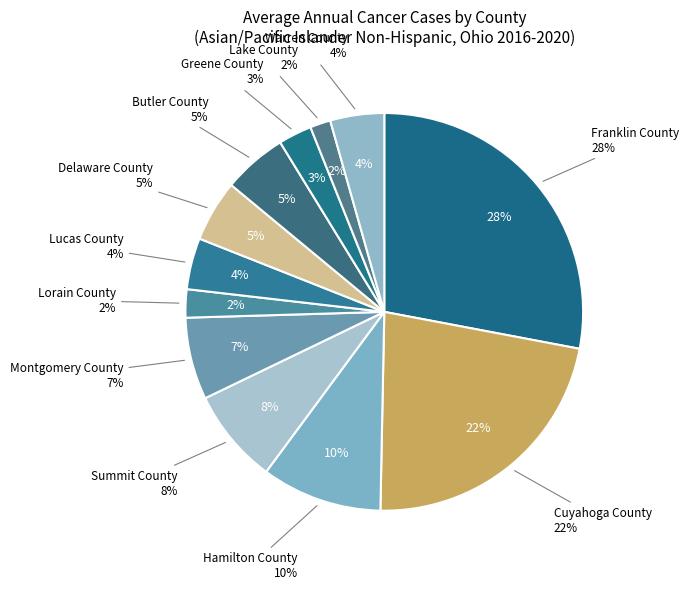

Which category has the biggest portion of the pie?

Franklin County